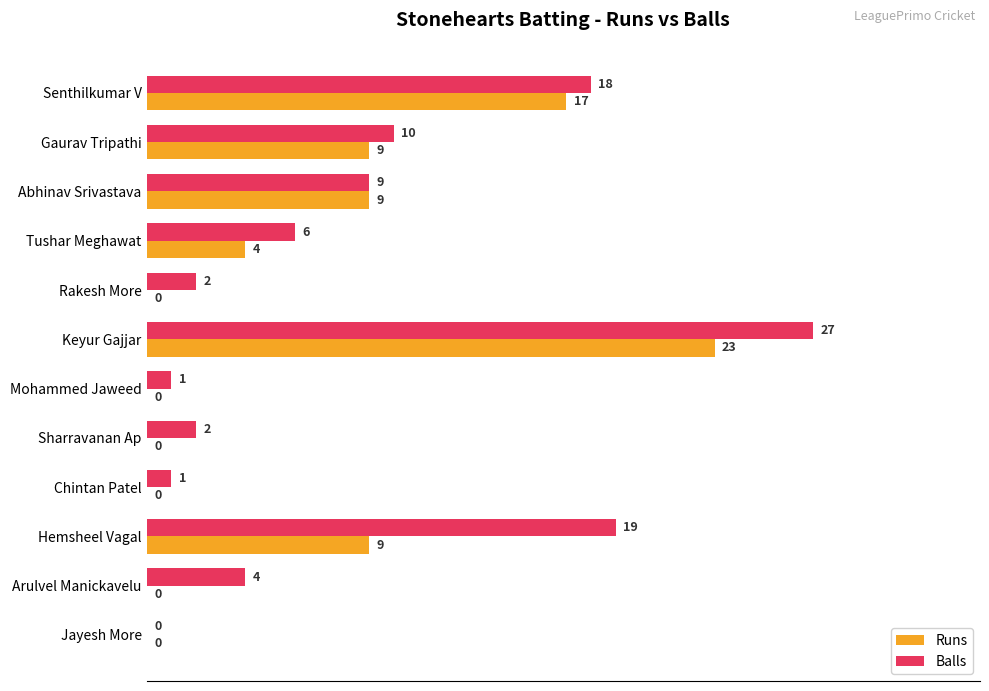

What value does the Balls series have at Gaurav Tripathi, to the nearest 10?

10